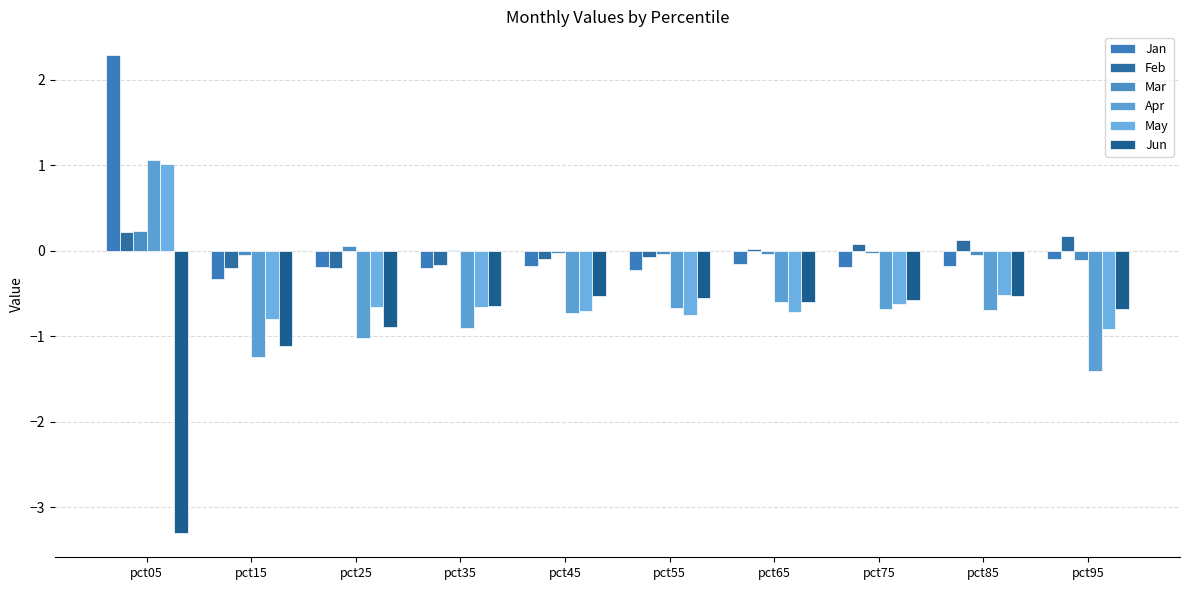

Are the bars horizontal?

No